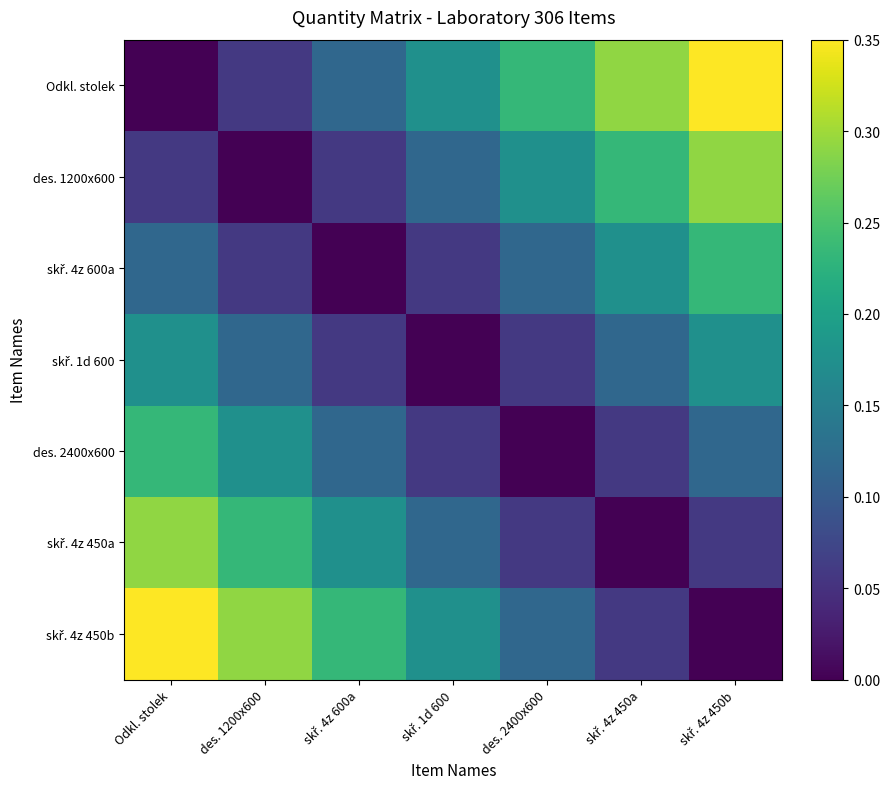

Rank the series at des. 2400x600 from highest to lowest value.

Odkl. stolek, des. 1200x600, skř. 4z 600a, skř. 4z 450b, skř. 1d 600, skř. 4z 450a, des. 2400x600